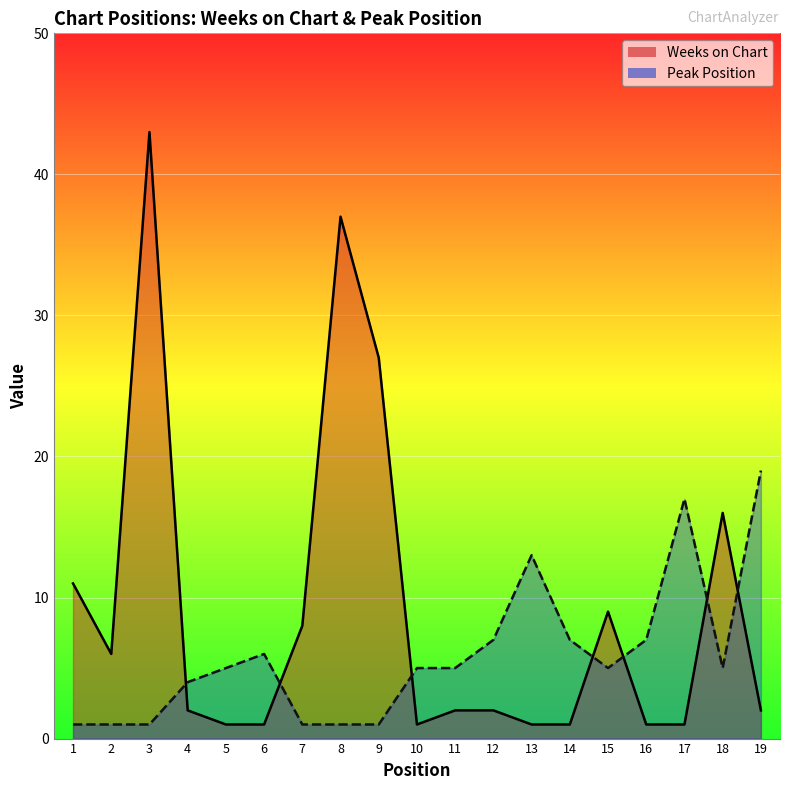

Between which two adjacent categories do Weeks on Chart and Peak Position first intersect?

3 and 4